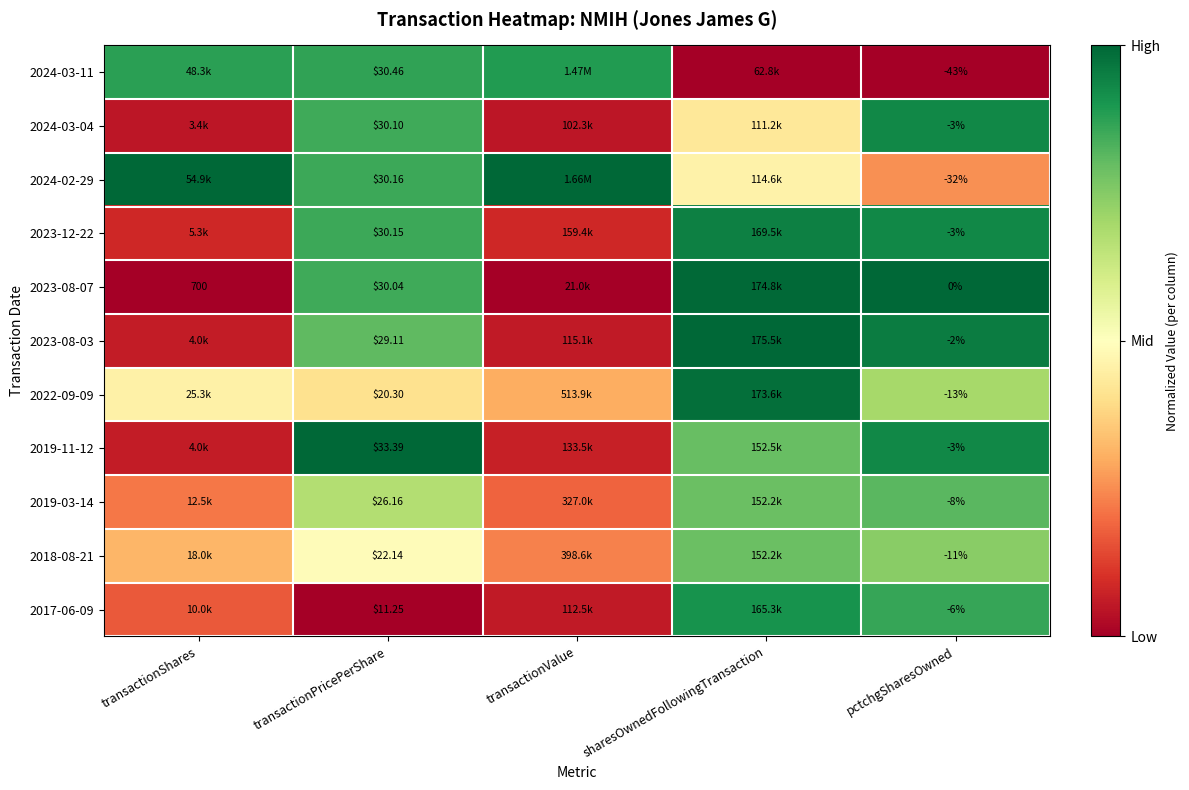

Rank the categories by 2023-08-03 value from highest to lowest.

sharesOwnedFollowingTransaction, pctchgSharesOwned, transactionPricePerShare, transactionShares, transactionValue